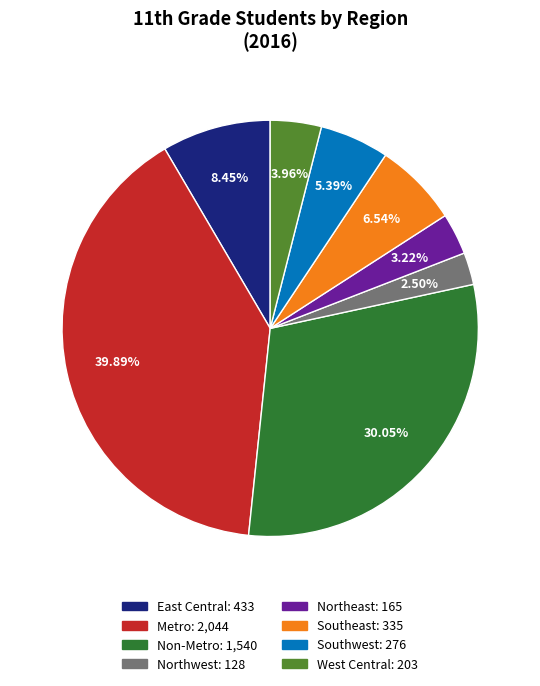

What is the smallest slice in the pie chart?

Northwest